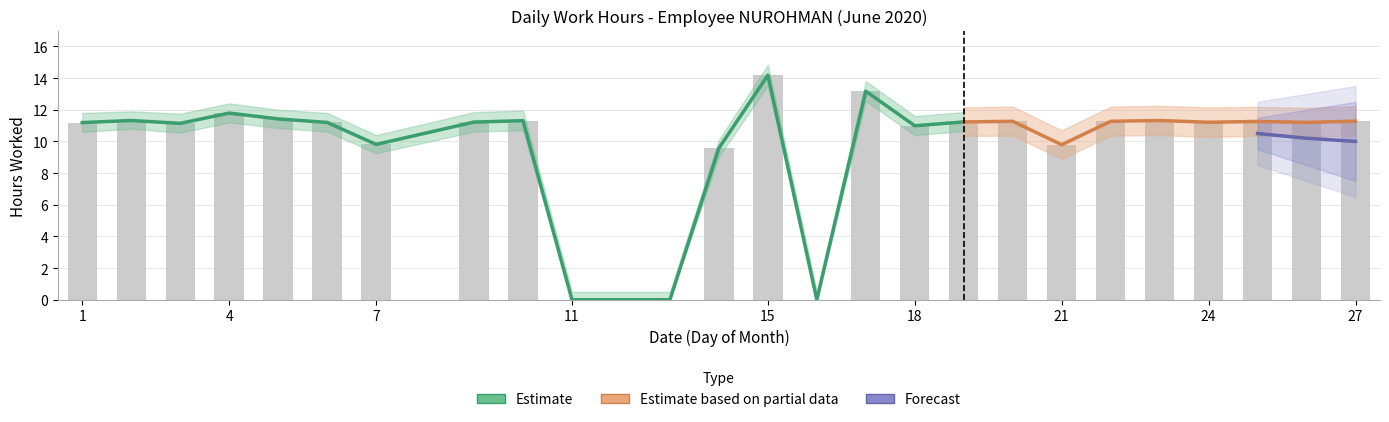

The chart shows a value of 11.3 at 20. True or false?

True